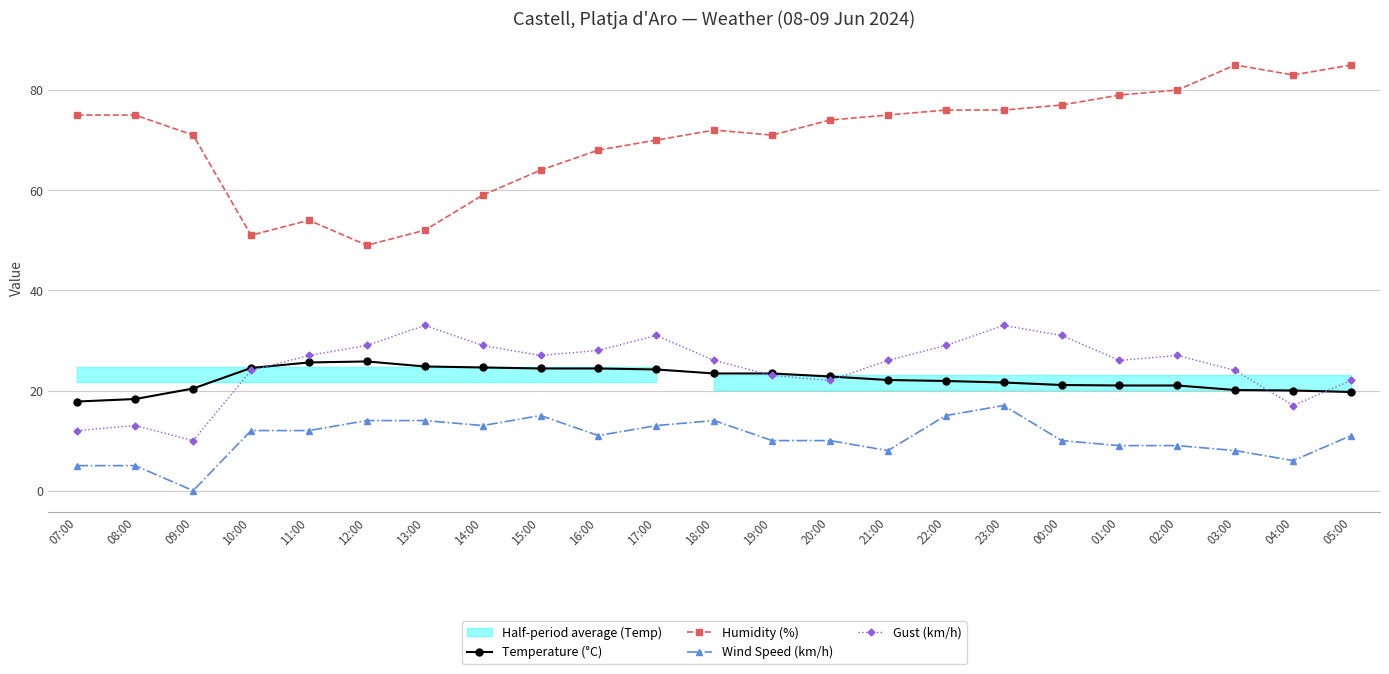

Rank the series at 18:00 from lowest to highest value.

Wind Speed (km/h), Temperature (°C), Gust (km/h), Humidity (%)